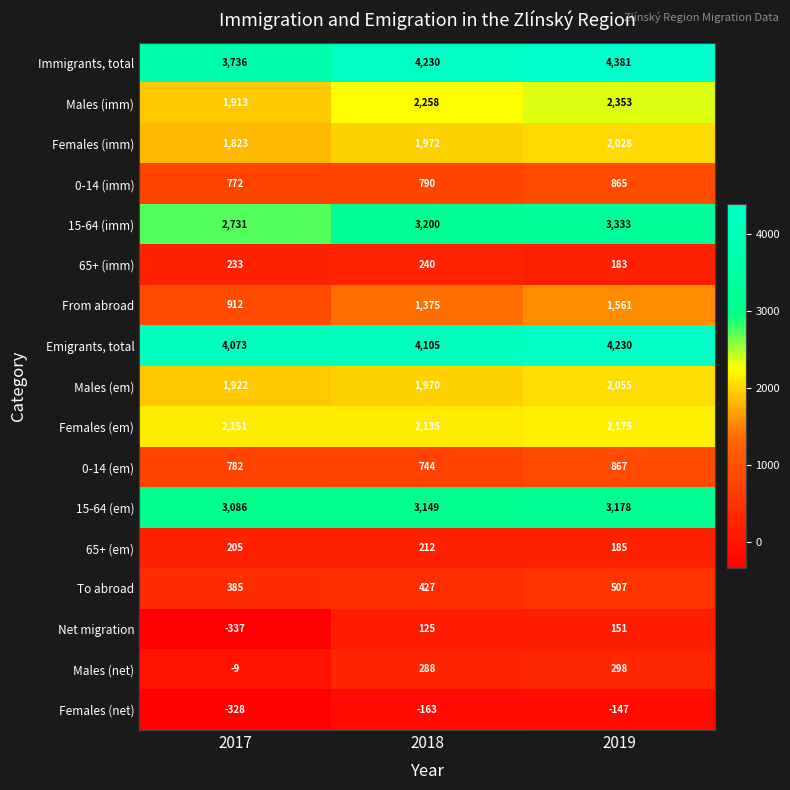

At which label is 0-14 (imm) closest to 818?

2018